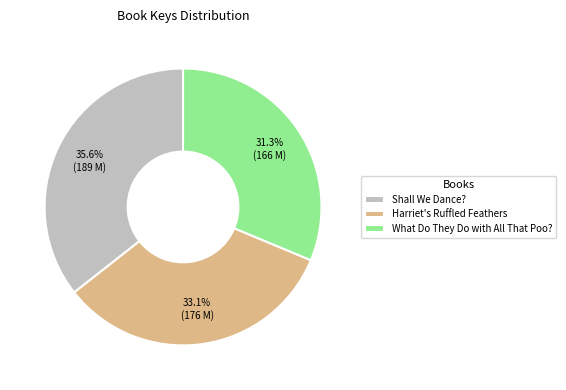

Is it true that Shall We Dance? is 36% of the pie?

True